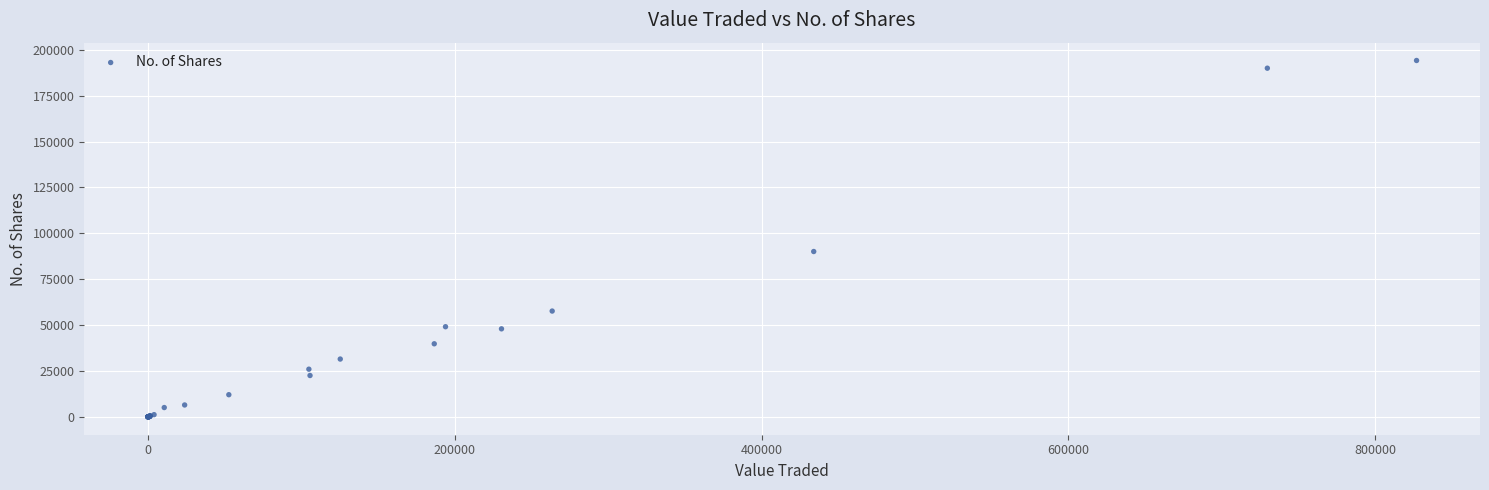

What Y value in the scatter plot is closest to 97102?

90118